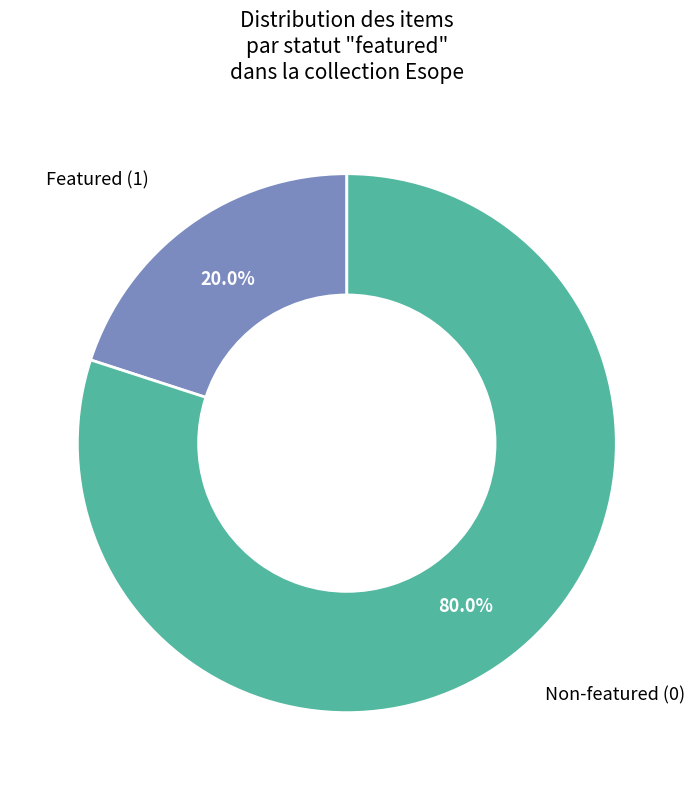

How many slices are in this pie chart?

2